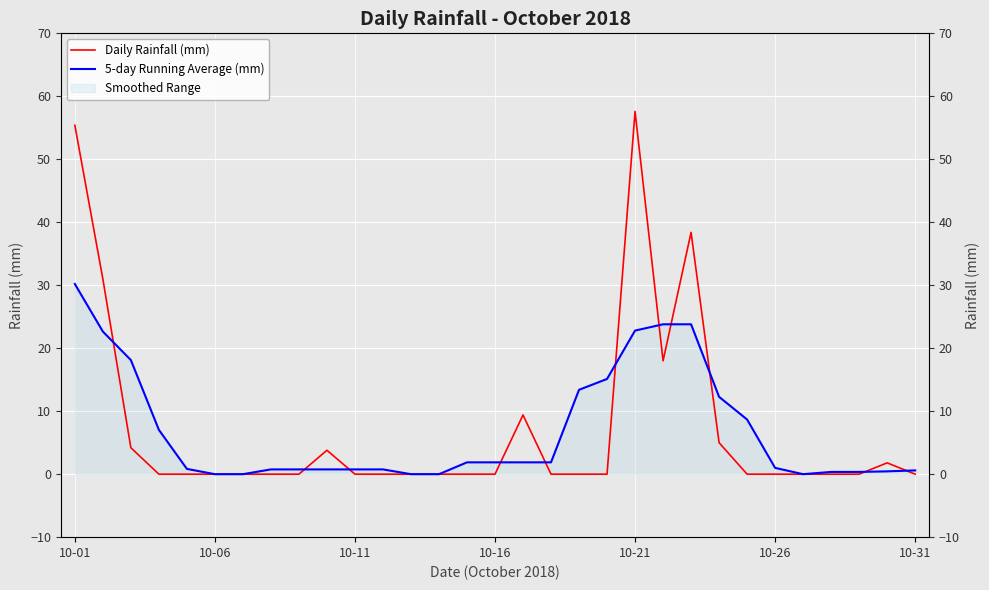

What is the difference between the maximum and minimum values in the Daily Rainfall (mm) series?

57.6